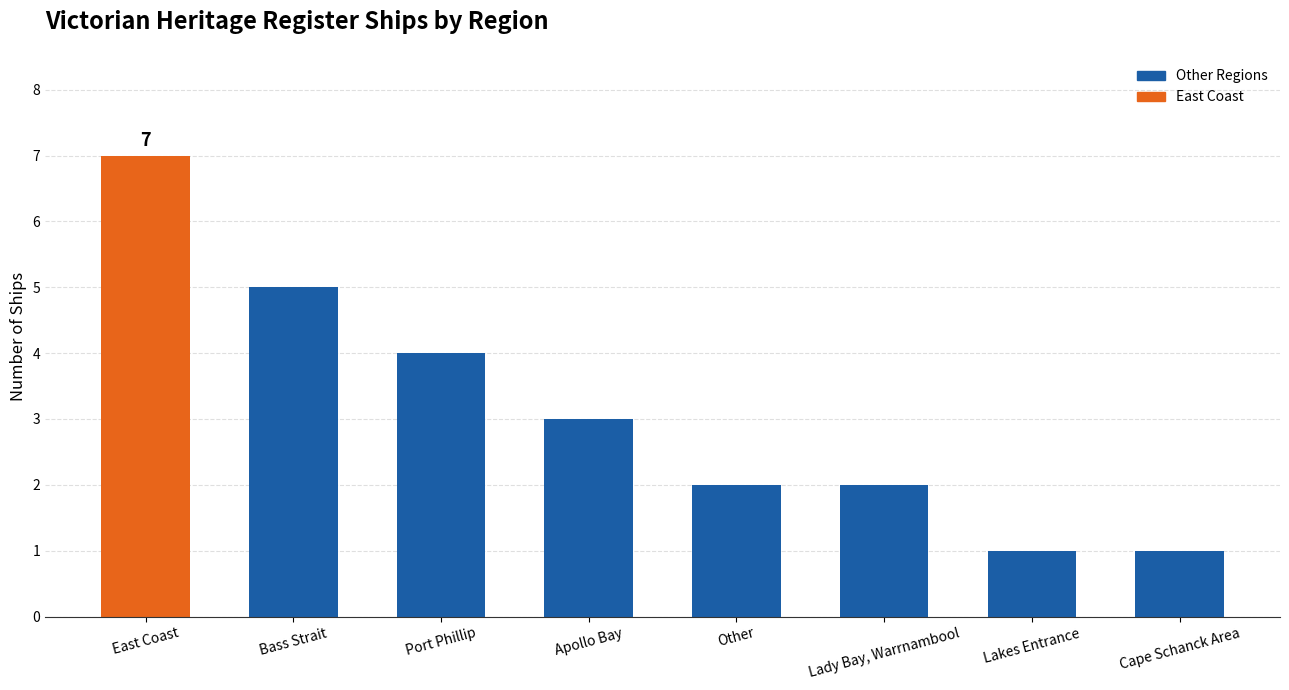

What is the smallest value displayed?

1